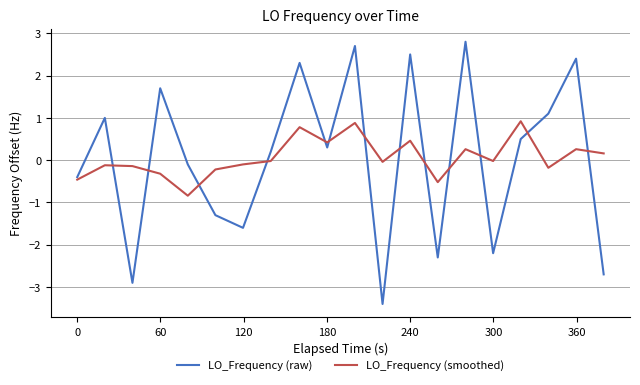

What is the maximum value shown in the chart?

2.8